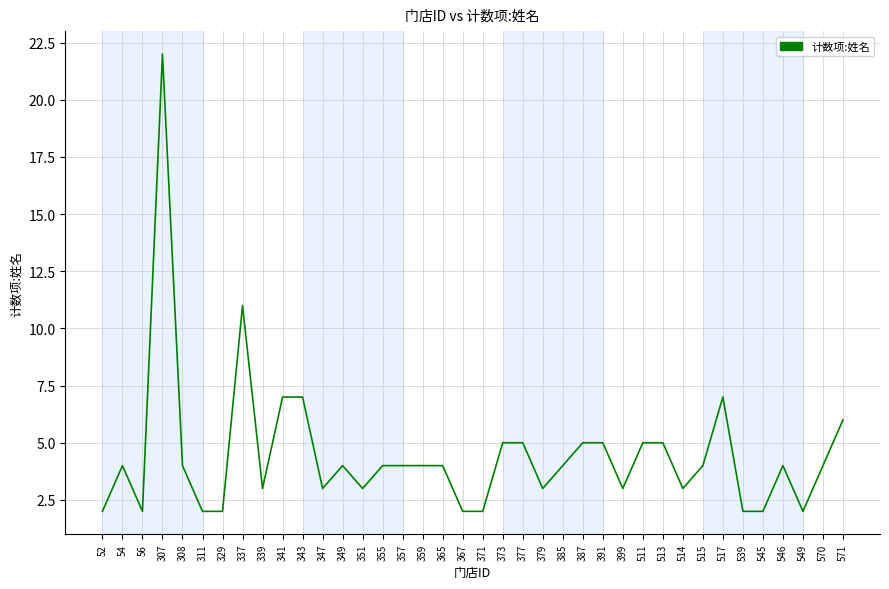

What is the ratio of the value at 515 to the value at 355?

1.0